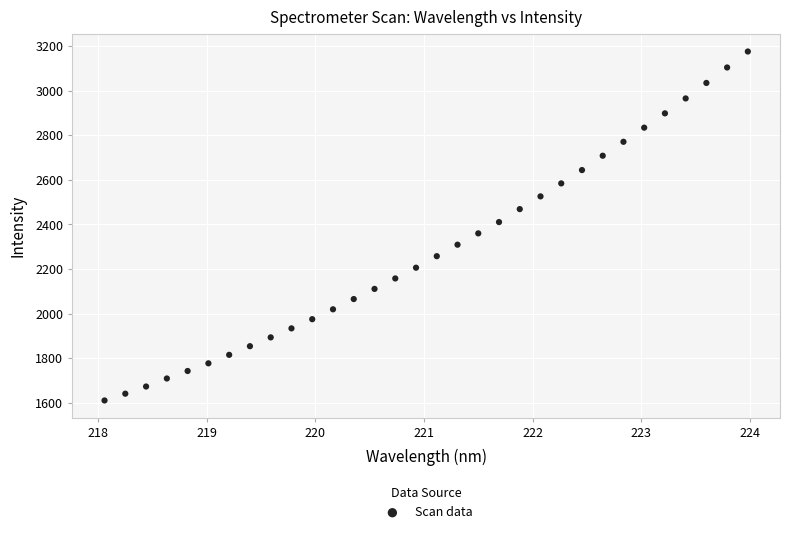

What is the range of Y values (max minus min)?

1564.7